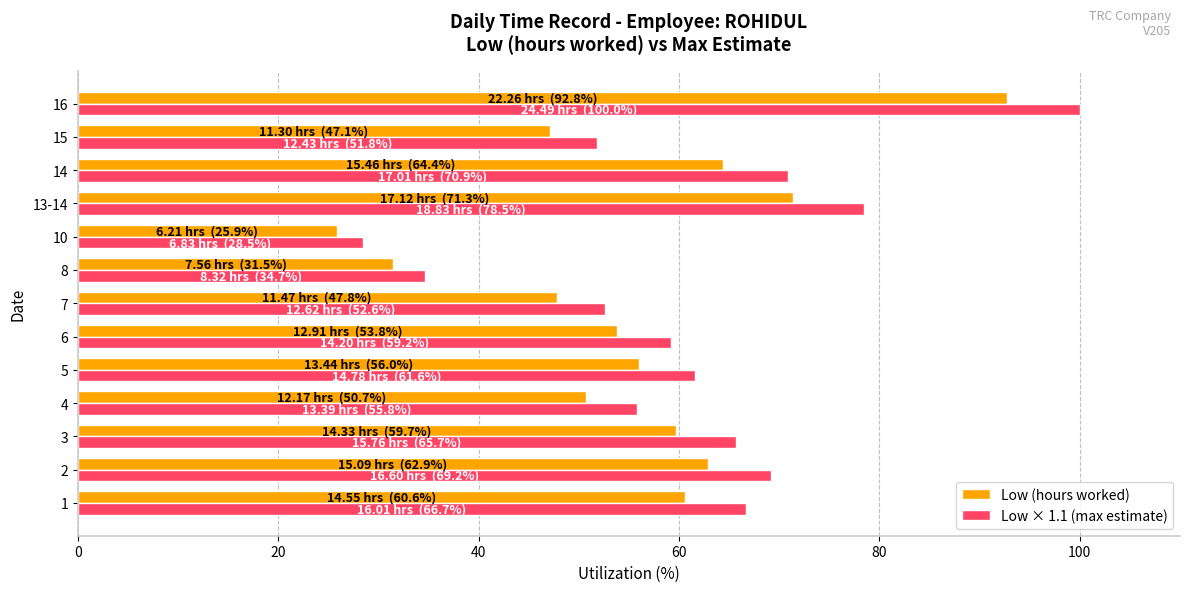

The value of Low (hours worked) at 15 is 64.6. True or false?

False